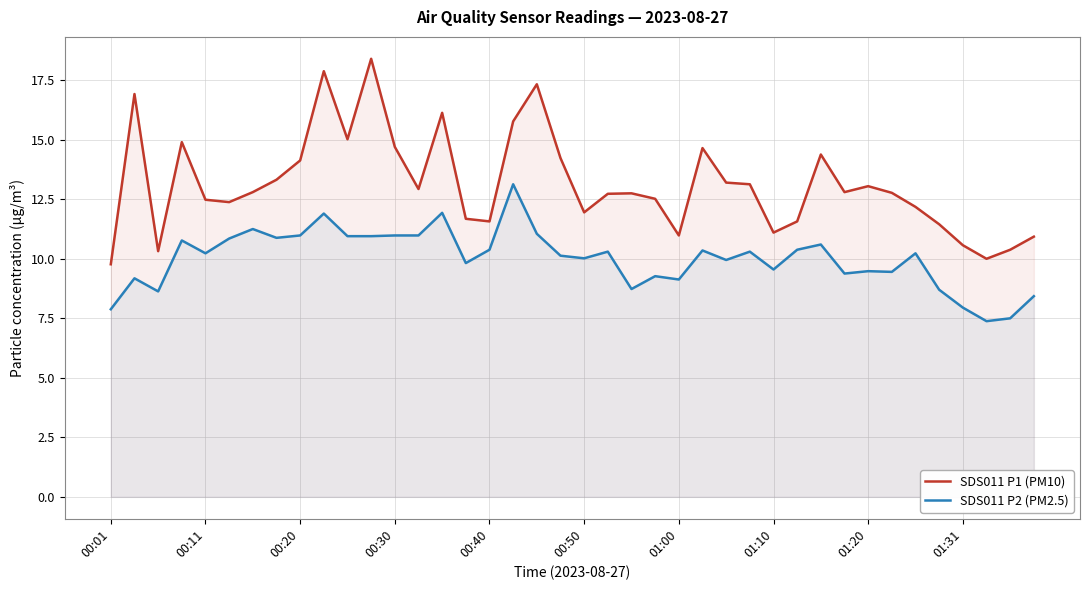

What is the smallest value displayed?

7.4